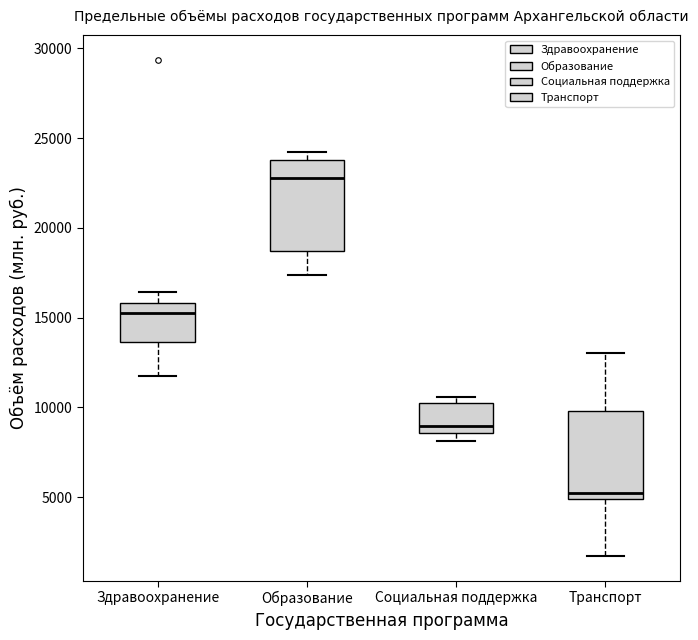

Reading left to right, transcribe this box plot: for each box, give where its median line is, the range the box spans, and where its two whiskers end, as read against the y-axis. The values are not printed on the chart, so give them approximately, as read against the axis.

Здравоохранение: median 15000, box 13500 to 16000, whiskers 11500 to 16500
Образование: median 23000, box 18500 to 24000, whiskers 17500 to 24000 (just above the box's upper edge)
Социальная поддержка: median 9000, box 8500 to 10000, whiskers 8000 to 10500
Транспорт: median 5000 (just above the box's lower edge), box 5000 to 10000, whiskers 1500 to 13000